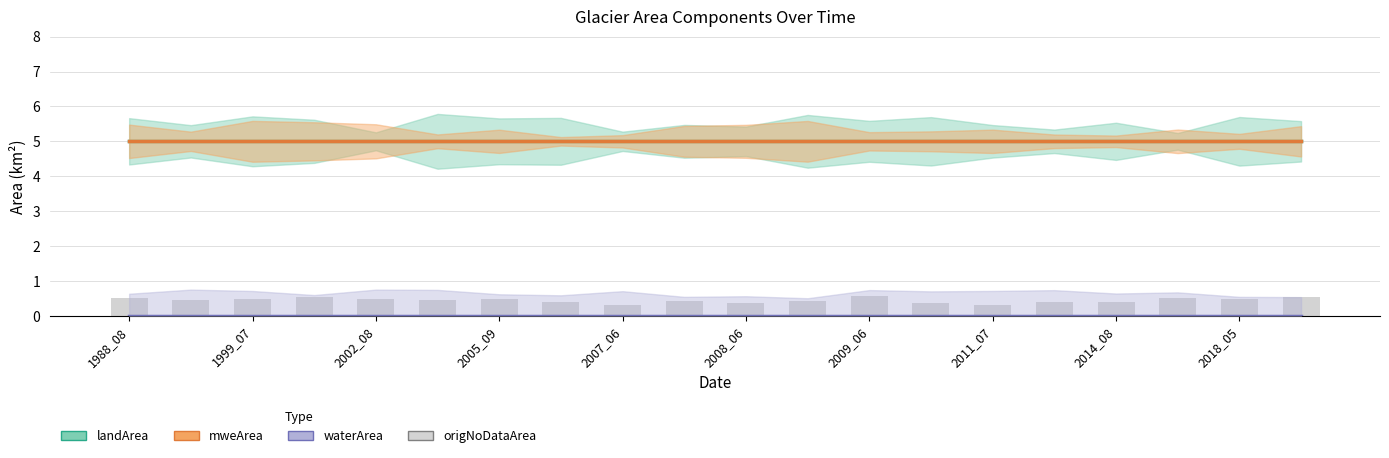

True or false: waterArea has a value of 0.0 at 2018_05.

True